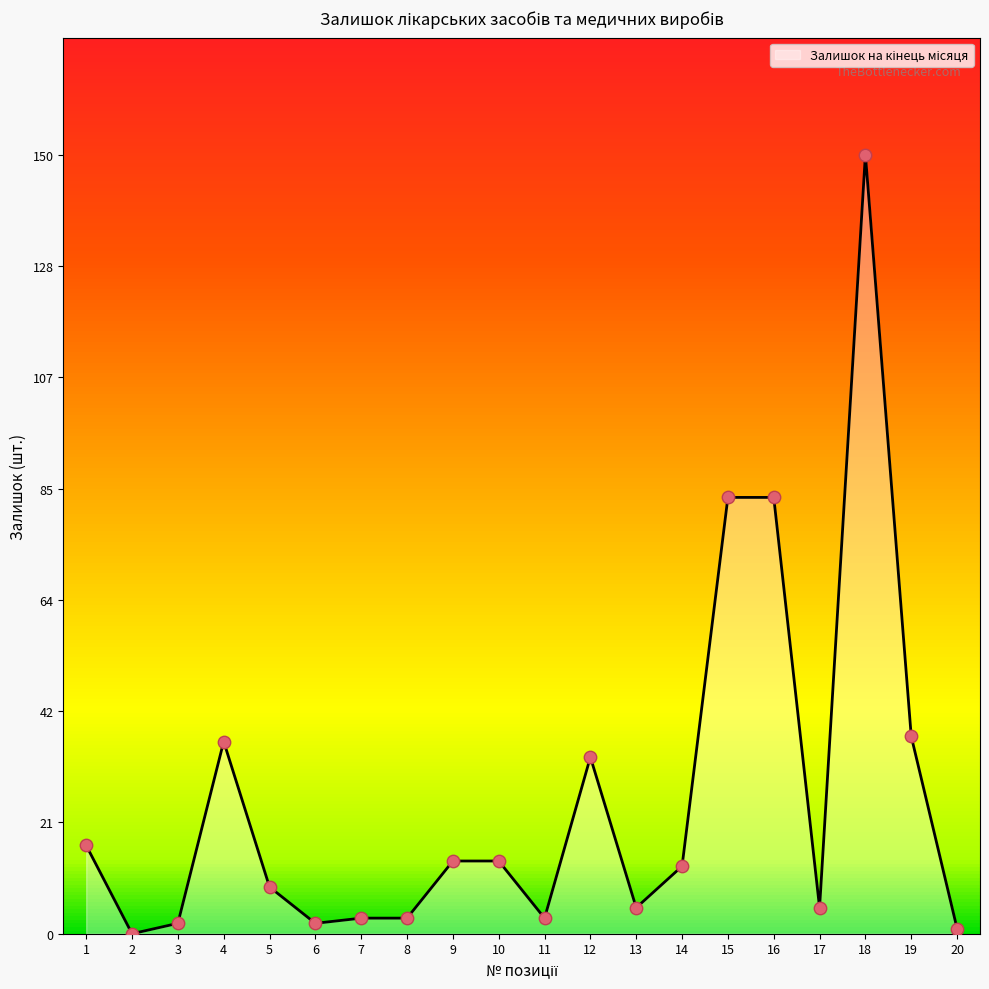

The value at 16 is 84. True or false?

True